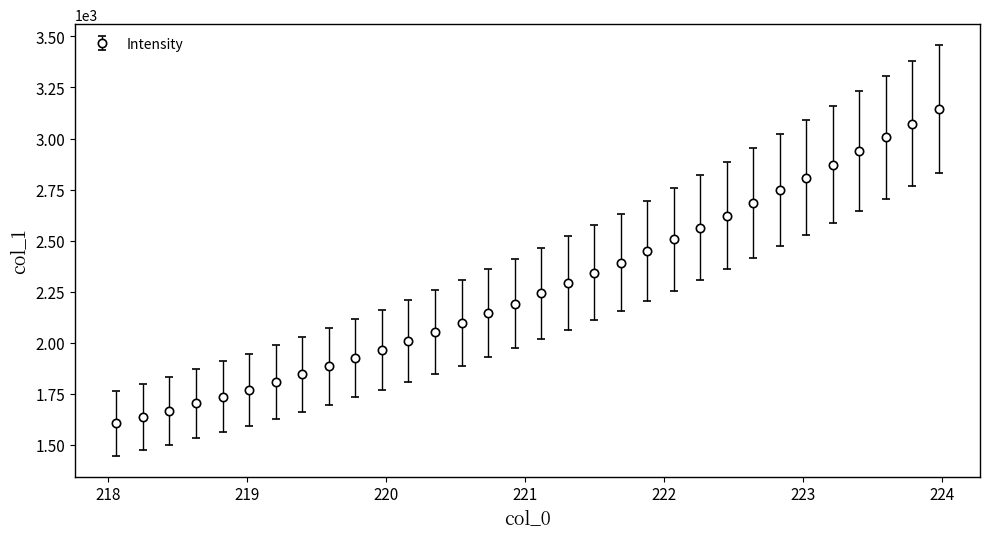

What is the smallest value displayed?

1604.3